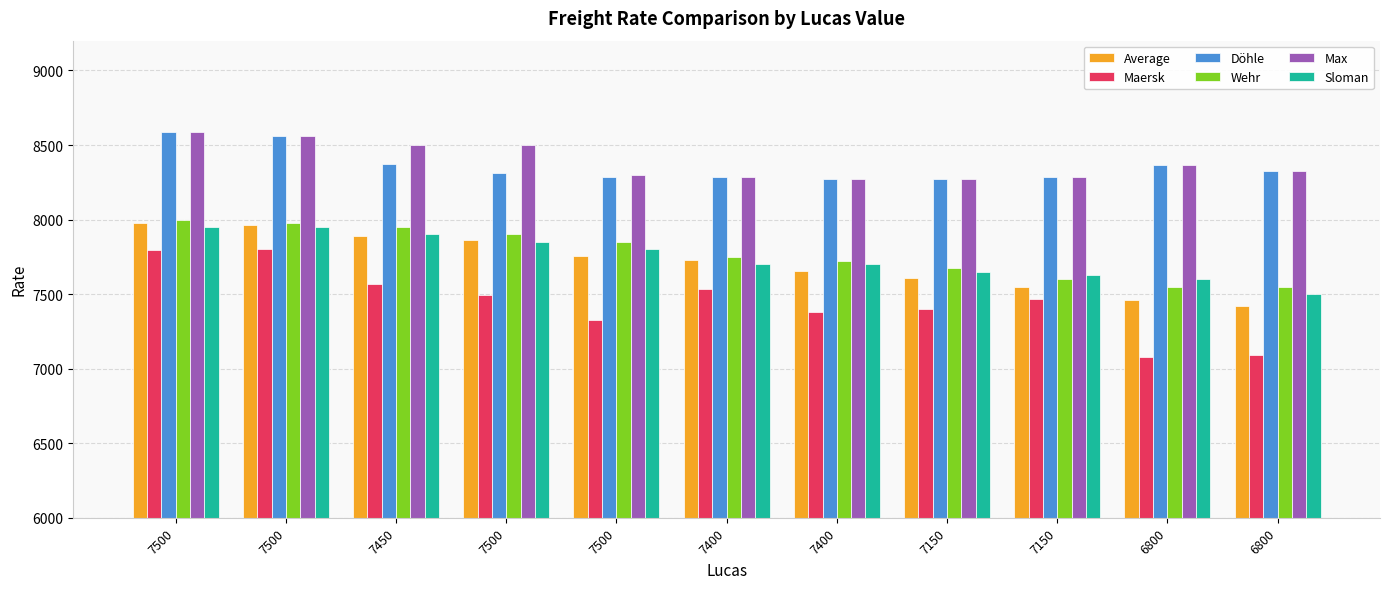

How many bars are there in each group?

6